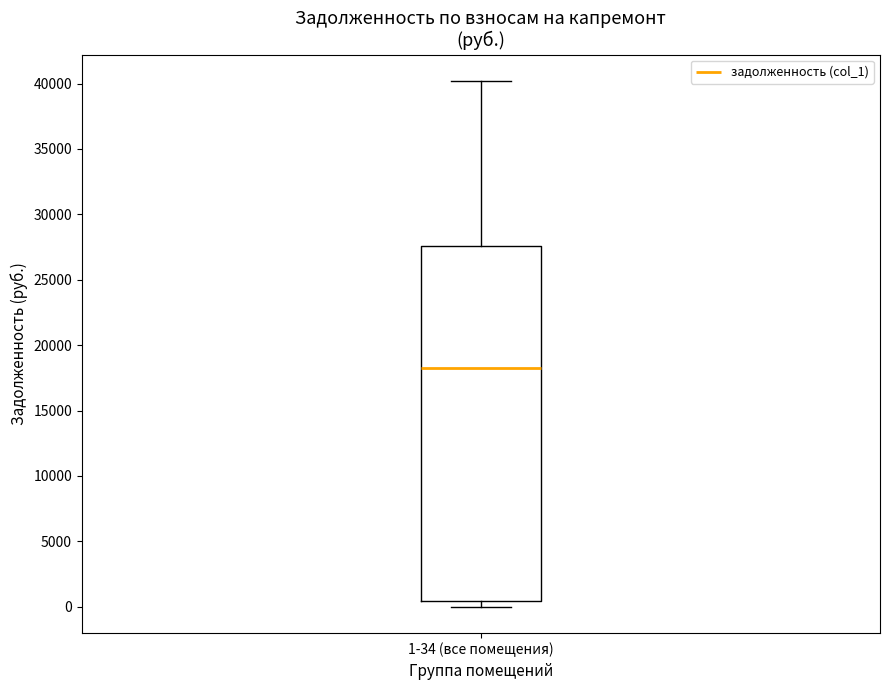

Read this box plot against the y-axis: the position of the median line, the range covered by the box, and the ends of both whiskers. The values are not printed on the chart, so give them approximately, as read against the axis.

median 18500, box 500 to 27500, whiskers 0 to 40000